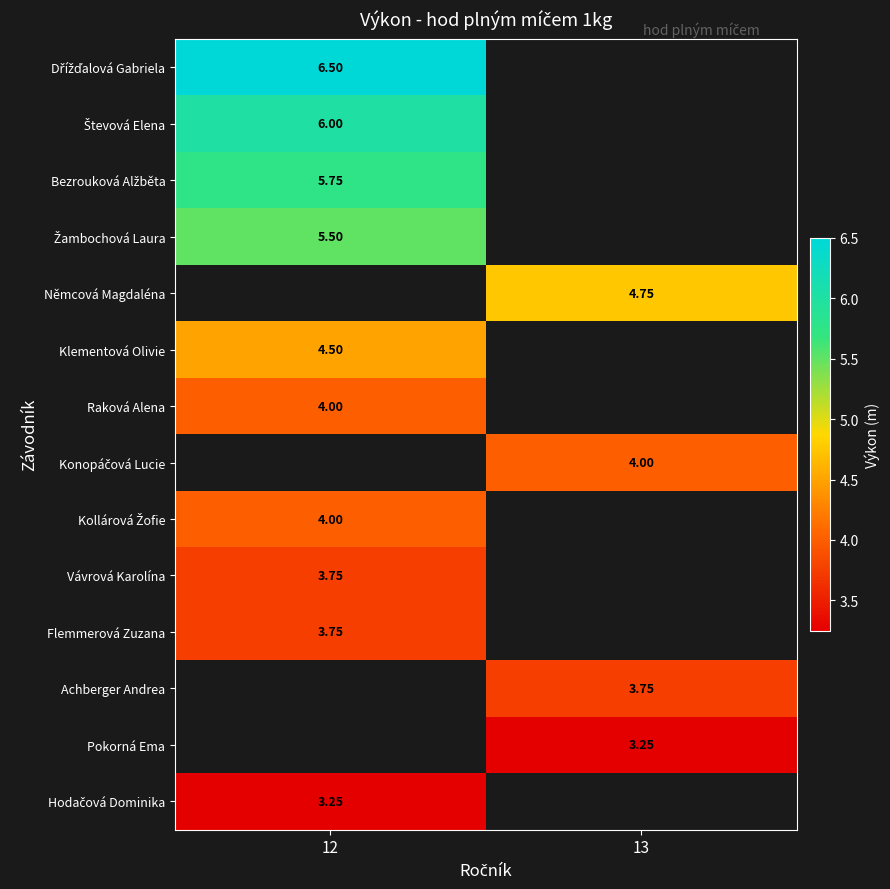

At how many categories does at least one series exceed 3?

2